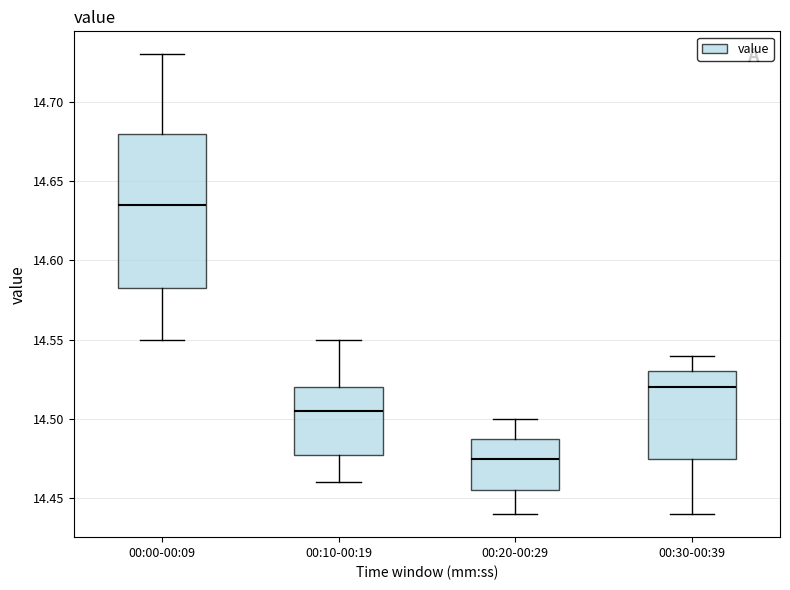

Reading left to right, transcribe this box plot: for each box, give where its median line is, the range the box spans, and where its two whiskers end, as read against the y-axis. The values are not printed on the chart, so give them approximately, as read against the axis.

00:00-00:09: median 14.635, box 14.585 to 14.680, whiskers 14.550 to 14.730
00:10-00:19: median 14.505, box 14.480 to 14.520, whiskers 14.460 to 14.550
00:20-00:29: median 14.475, box 14.455 to 14.490, whiskers 14.440 to 14.500
00:30-00:39: median 14.520, box 14.475 to 14.530, whiskers 14.440 to 14.540